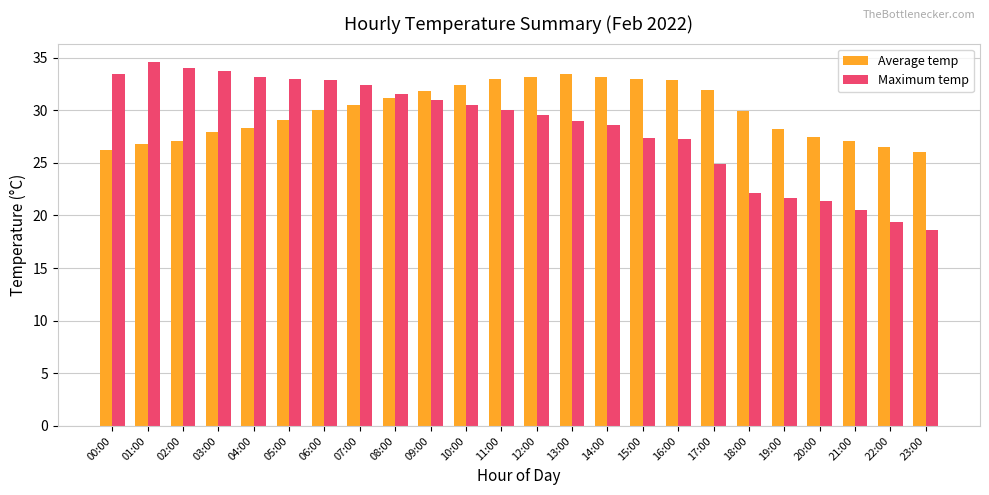

What is the total value across all series at 10:00?

62.9